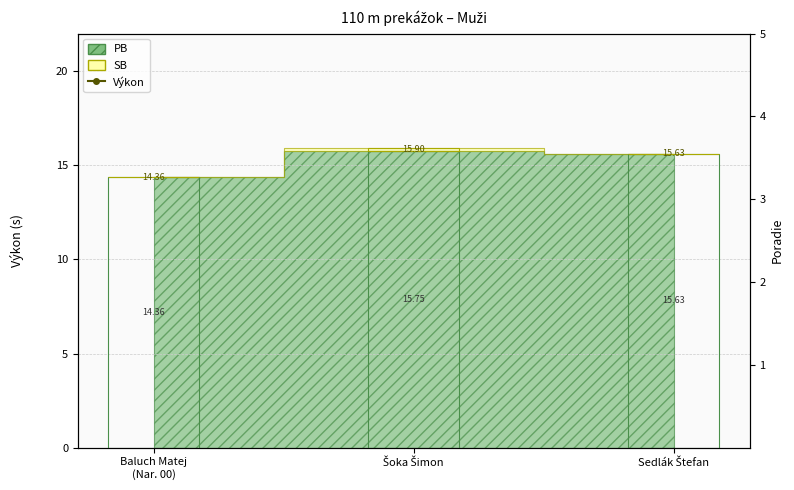

At which label is the value closest to 15?

Baluch Matej
(Nar. 00)